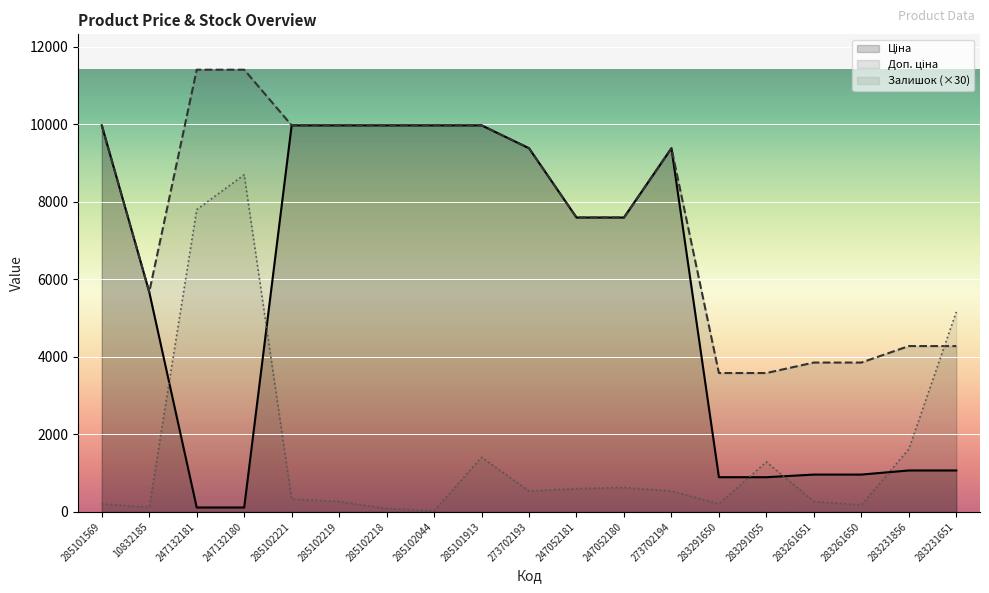

Is it true that Ціна equals 488.6 at 283291055?

False